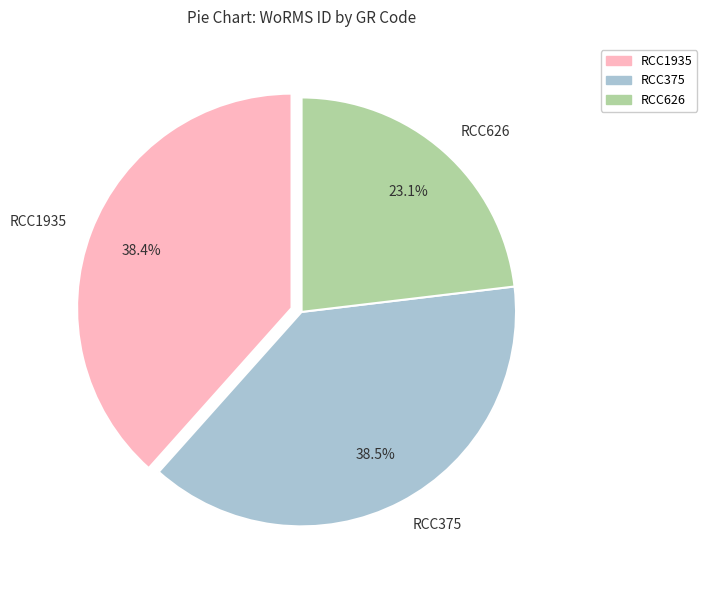

To the nearest percent, what is the combined percentage of RCC375 and RCC1935?

77%